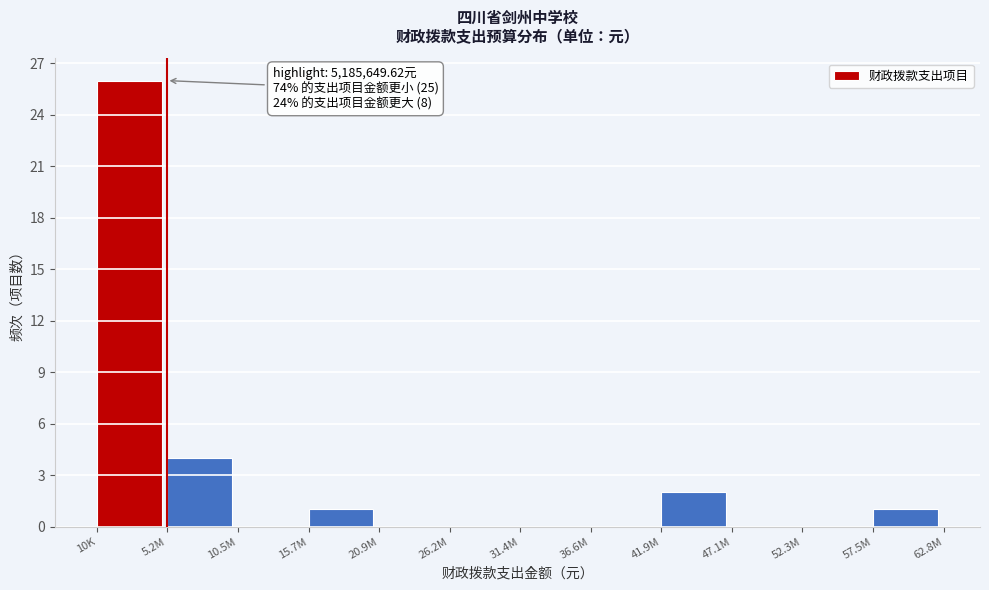

Reading left to right, transcribe all the data shown in this chart.

10K=26	5.2M=4	10.5M=0	15.7M=1	20.9M=0	26.2M=0	31.4M=0	36.6M=0	41.9M=2	47.1M=0	52.3M=0	57.5M=1